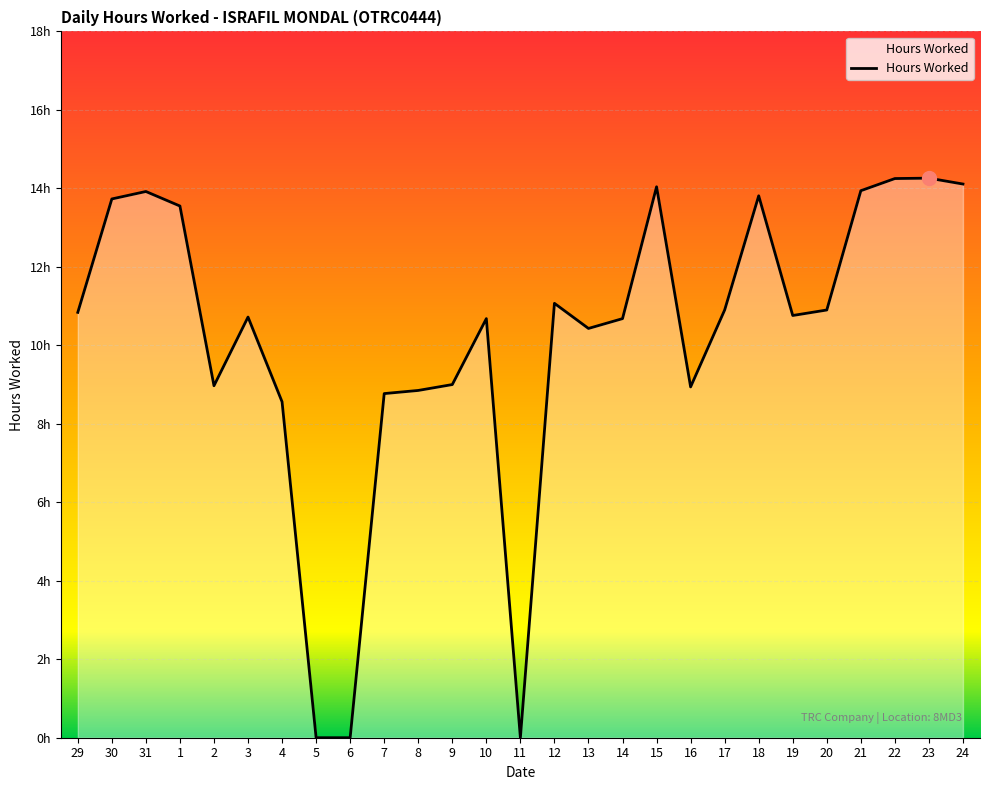

What is the maximum value shown in the chart?

14.3